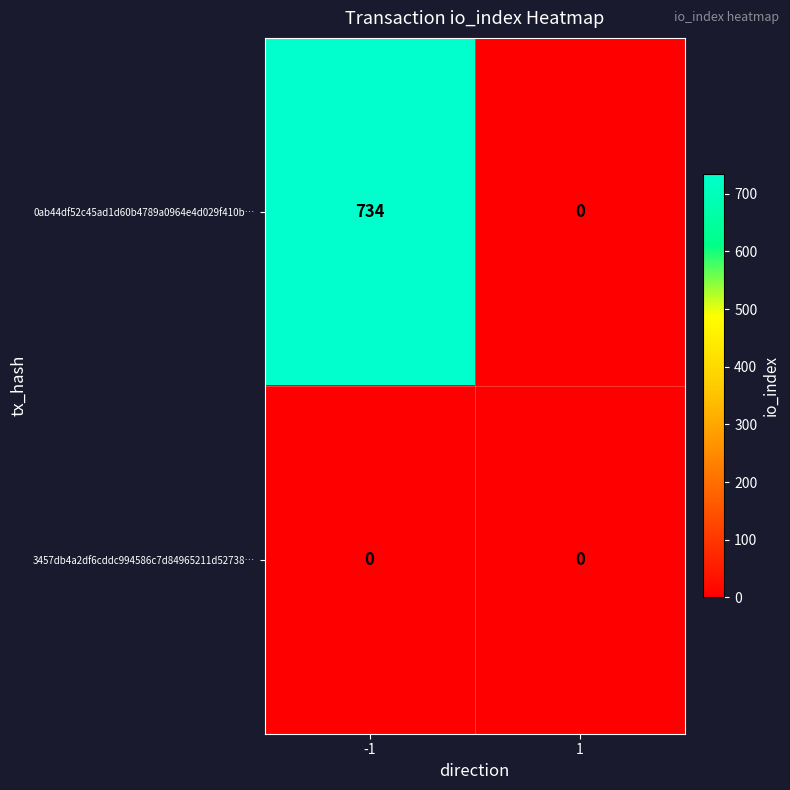

Rank the series by their maximum value, from lowest to highest.

3457db4a2df6cddc994586c7d84965211d52738…, 0ab44df52c45ad1d60b4789a0964e4d029f410b…